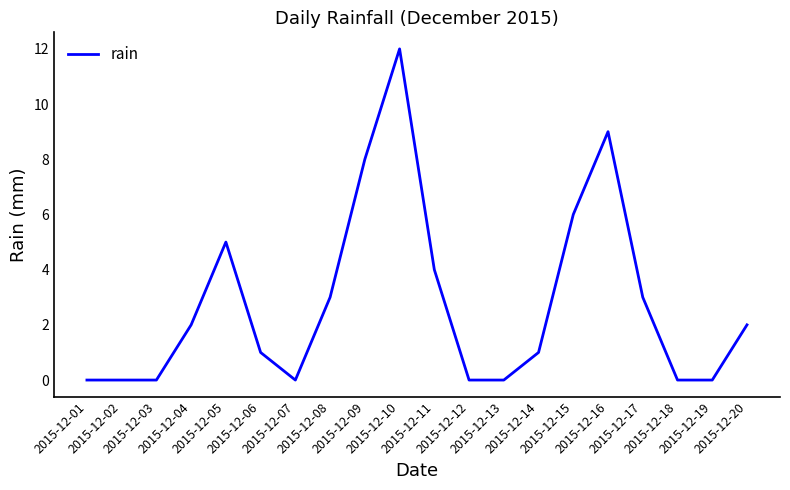

What is the greatest value displayed?

12